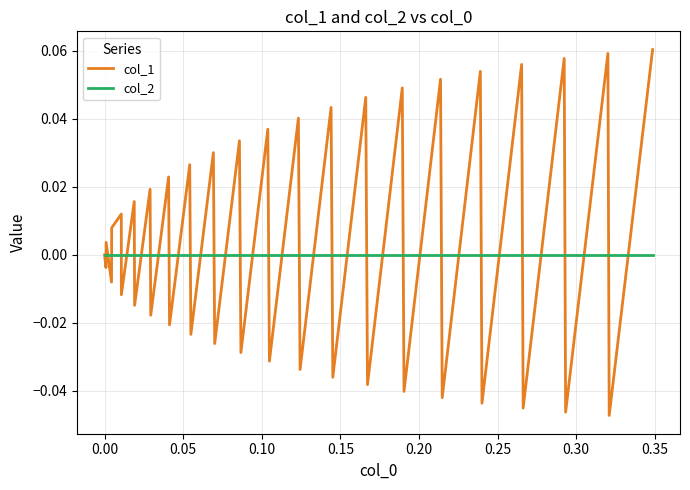

True or false: col_2 and col_1 cross at least once.

True